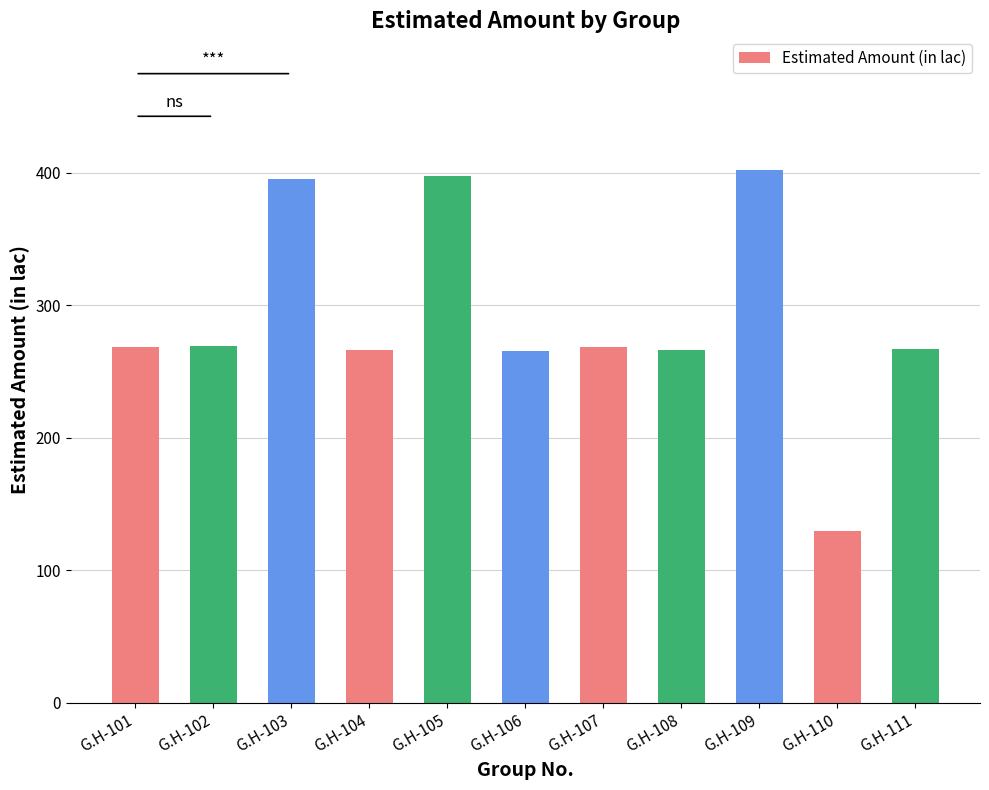

What is the ratio of the value at G.H-108 to the value at G.H-109?

0.7